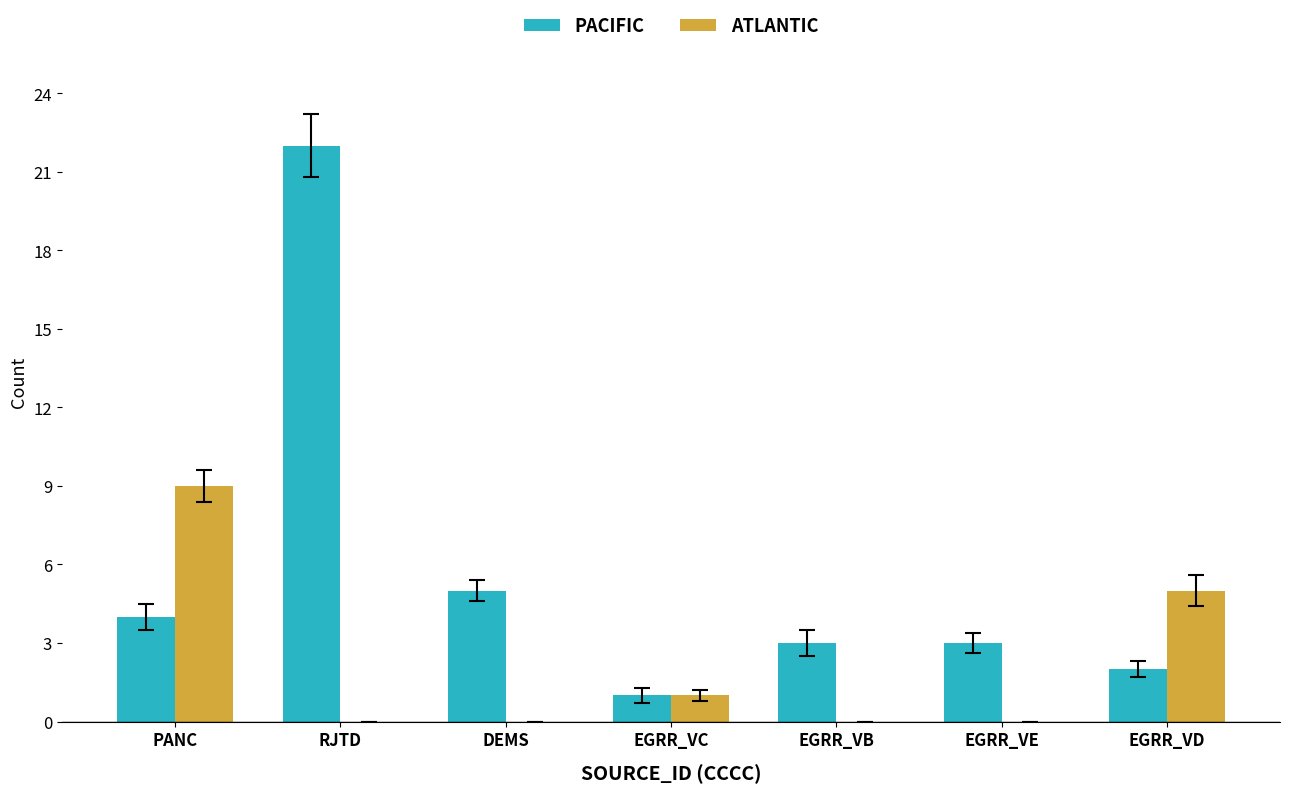

Between RJTD and EGRR_VD, which series saw the biggest shift?

PACIFIC